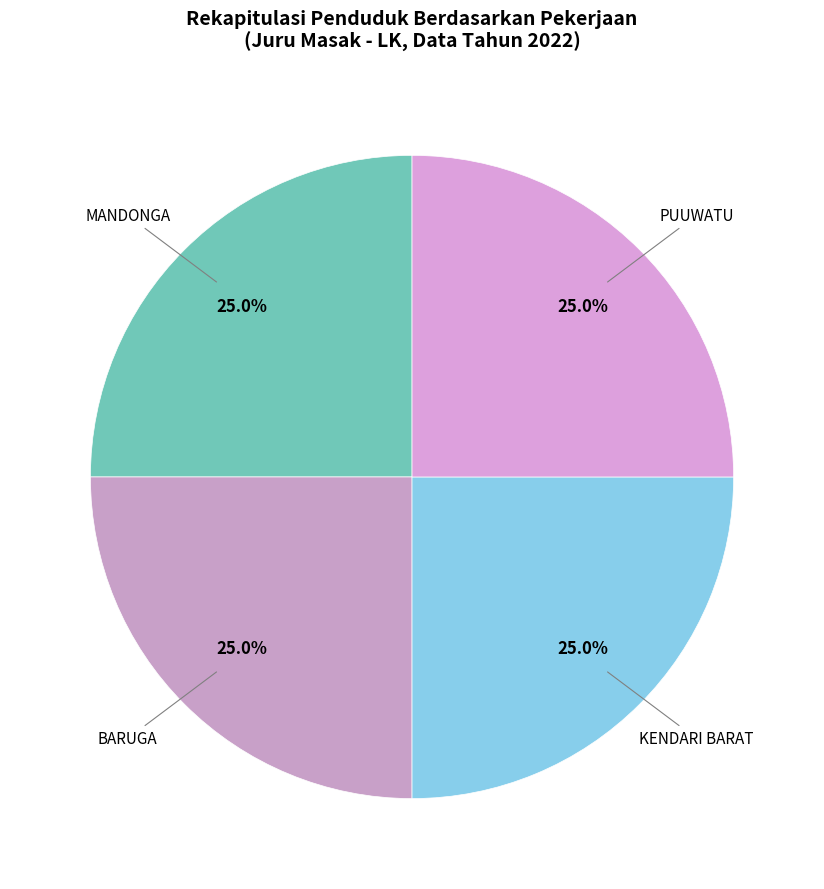

Count the number of slices in the pie.

4